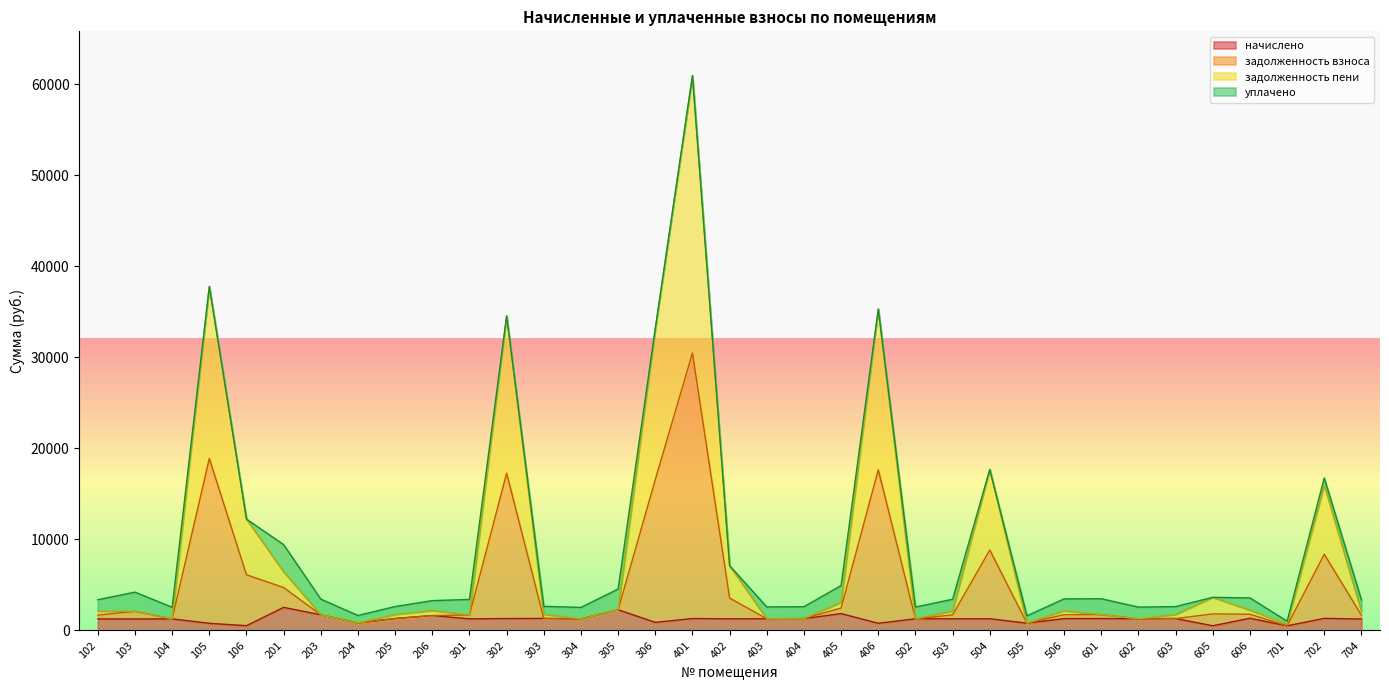

At which category is the sum across all series the highest?

401